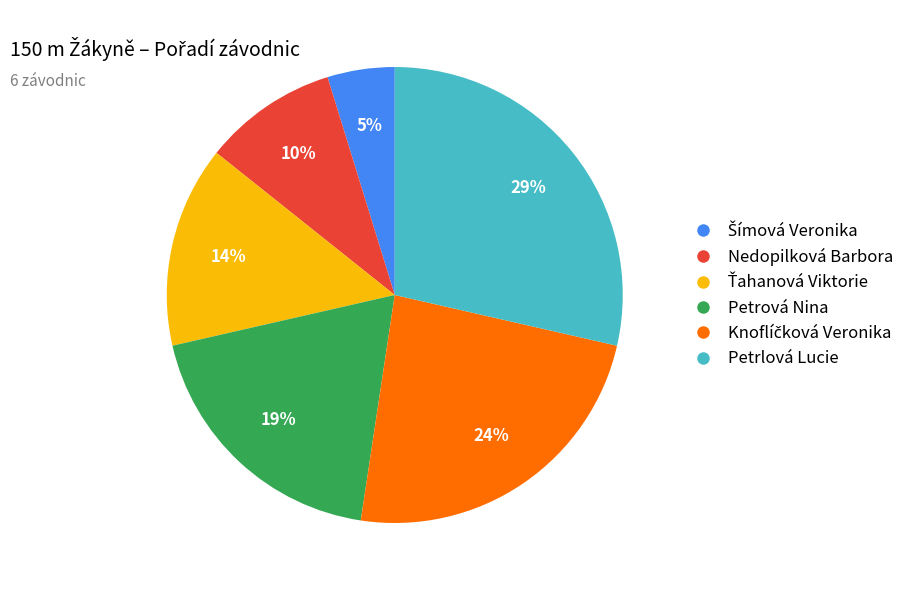

Does any single category account for the majority?

No